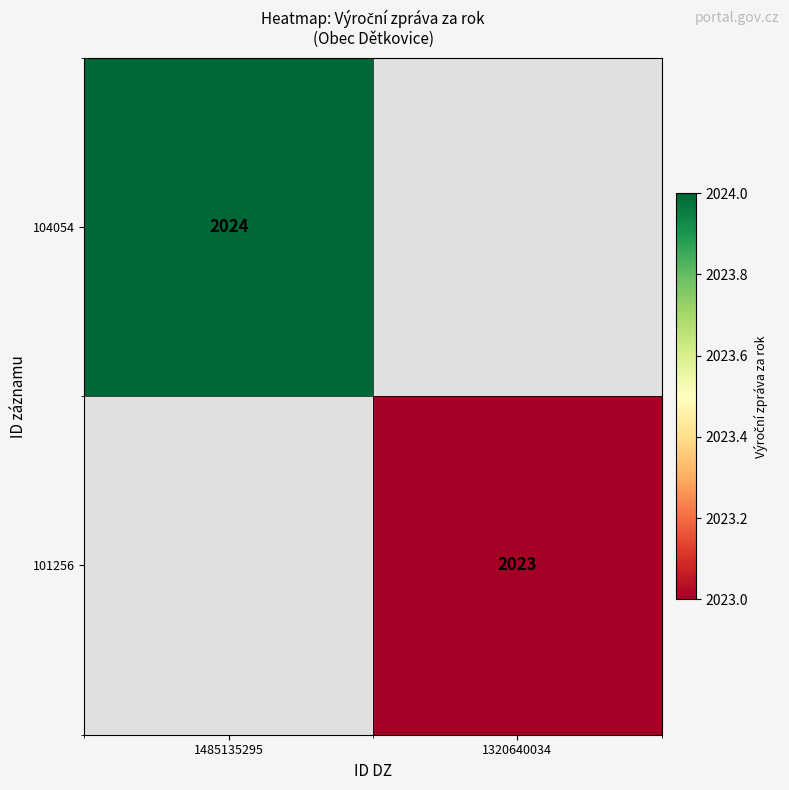

True or false: 104054 has a value of 1375.1 at 1485135295.

False